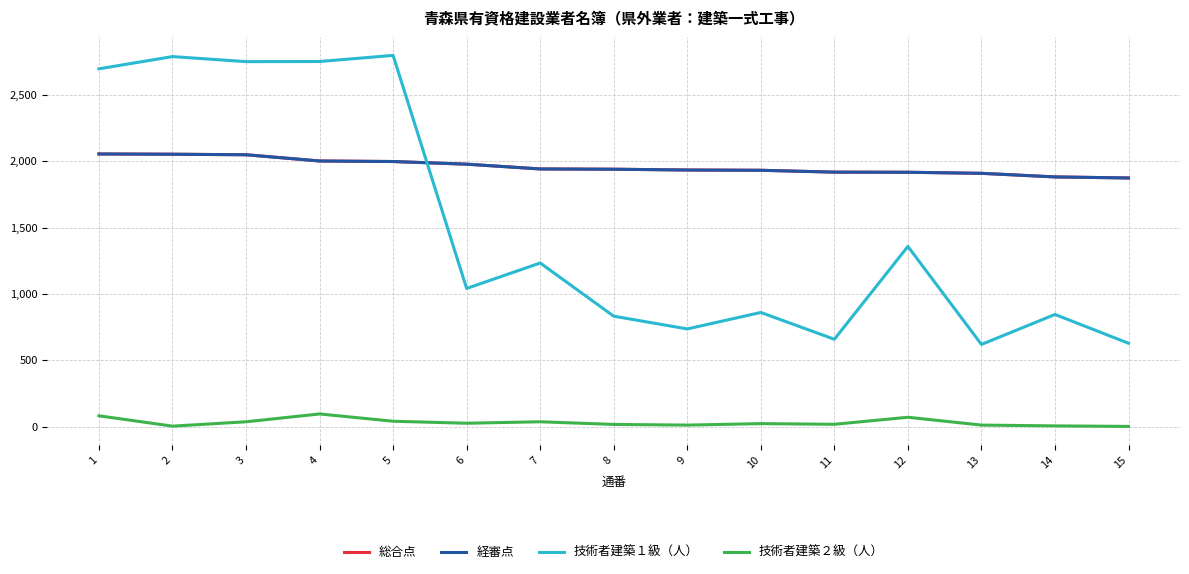

The value of 経審点 at 3 is 644. True or false?

False